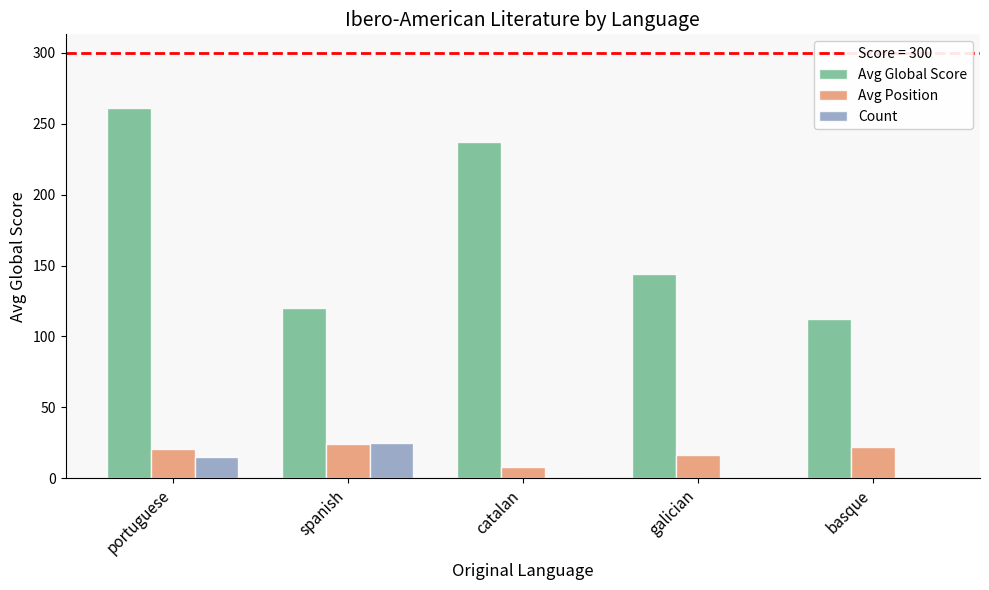

Does the chart contain stacked bars?

No